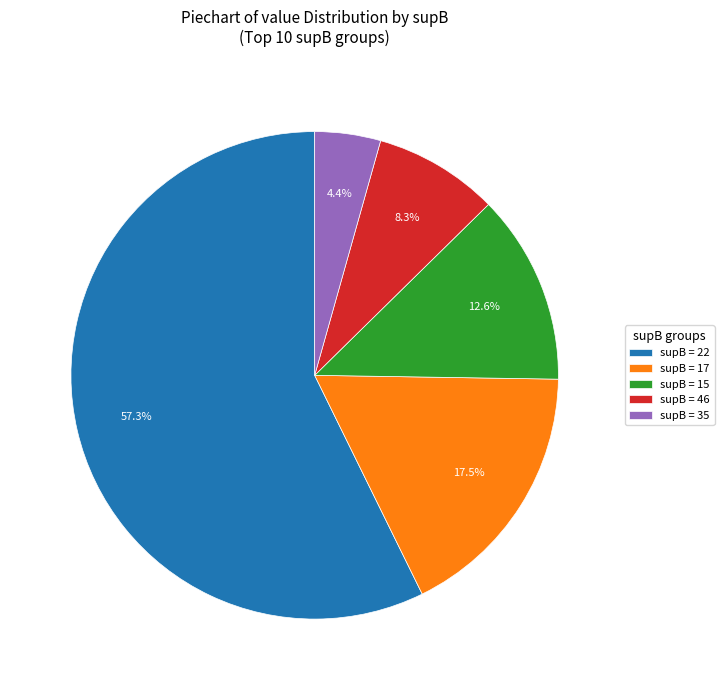

What percentage is NOT represented by supB = 46?

91.7%